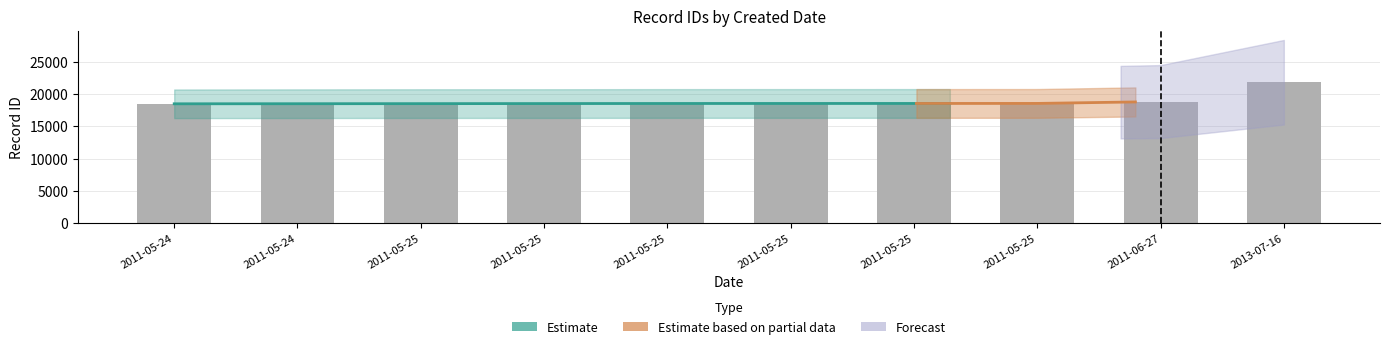

Rank the categories by value from highest to lowest.

2013-07-16, 2011-06-27, 2011-05-25, 2011-05-25, 2011-05-25, 2011-05-25, 2011-05-25, 2011-05-25, 2011-05-24, 2011-05-24